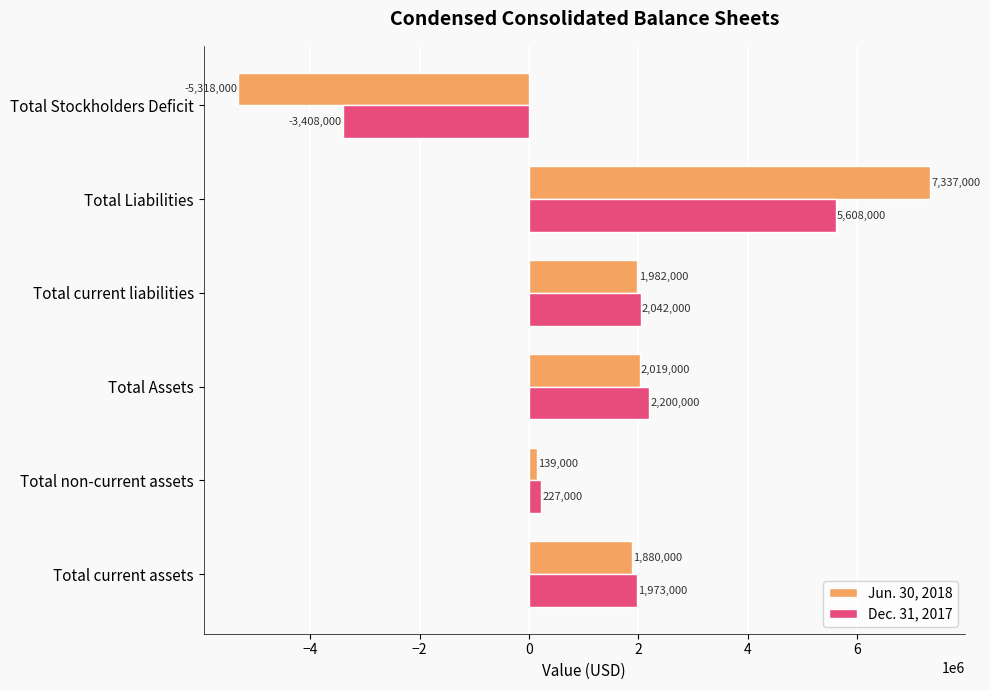

Between Total current assets and Total Assets, which series saw the biggest shift?

Dec. 31, 2017